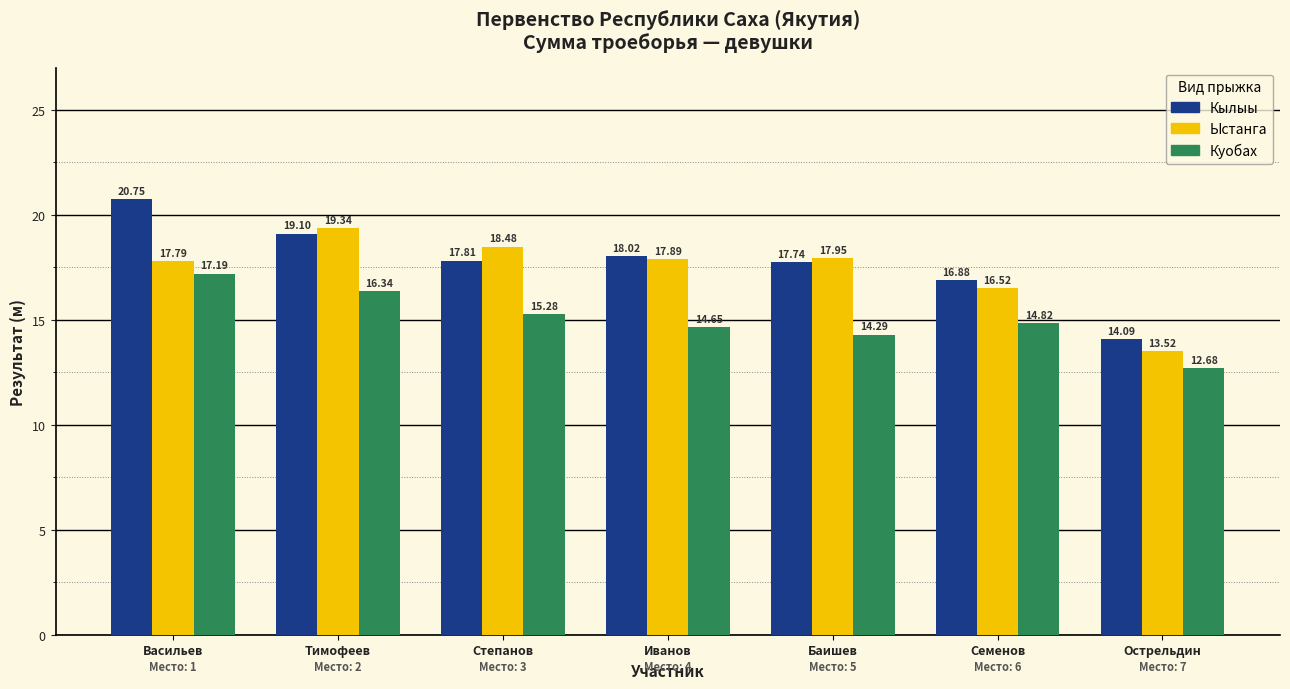

What is the sum of the Ыстанга values at Баишев and Семенов?

34.5